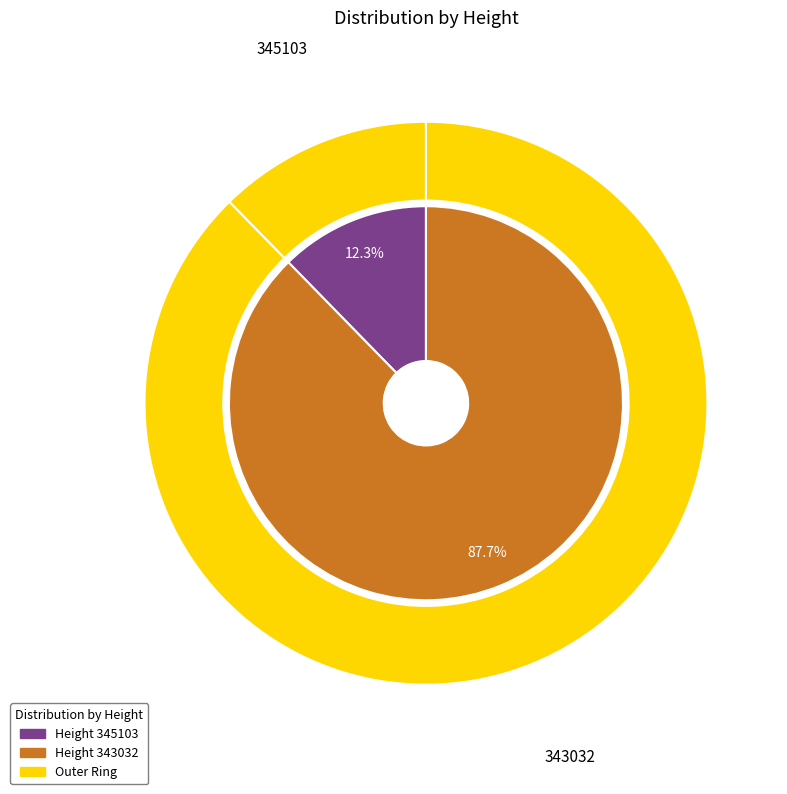

How many slices are in this pie chart?

2